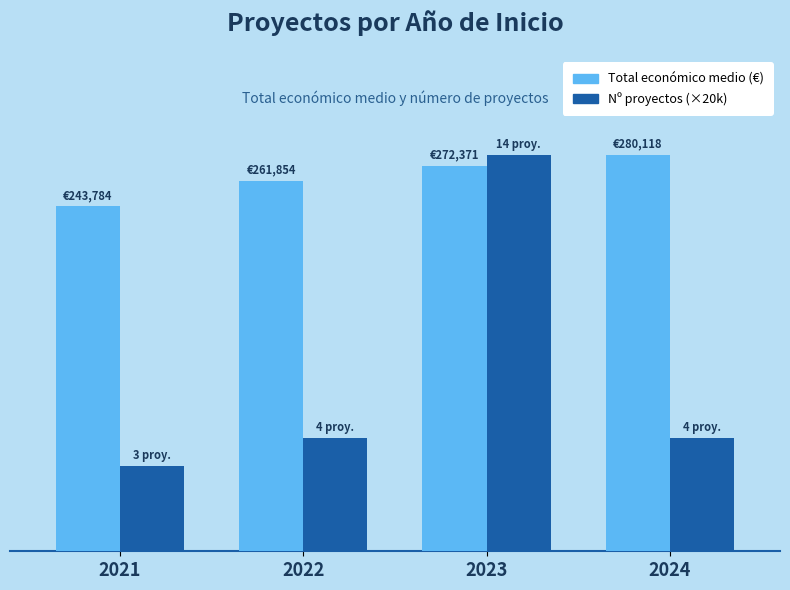

At which label does Nº proyectos (×20k) first exceed 80000?

2023